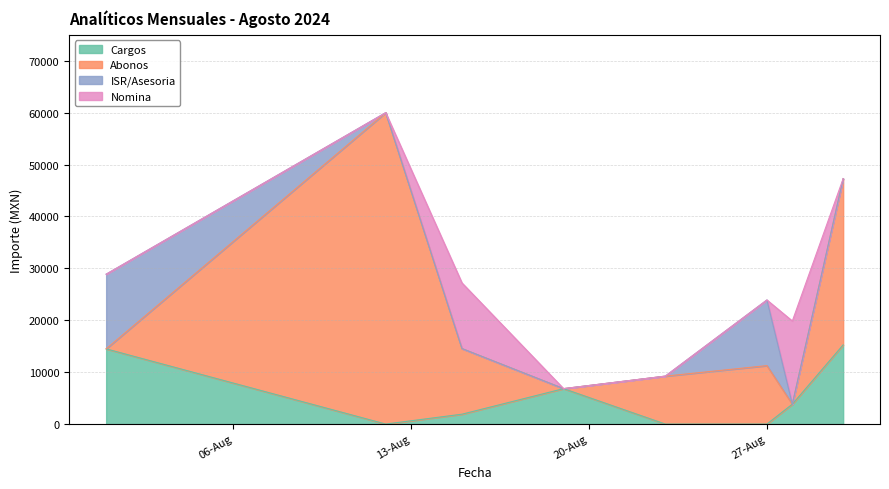

Which category has the lowest value in the Abonos series?

2024-08-01